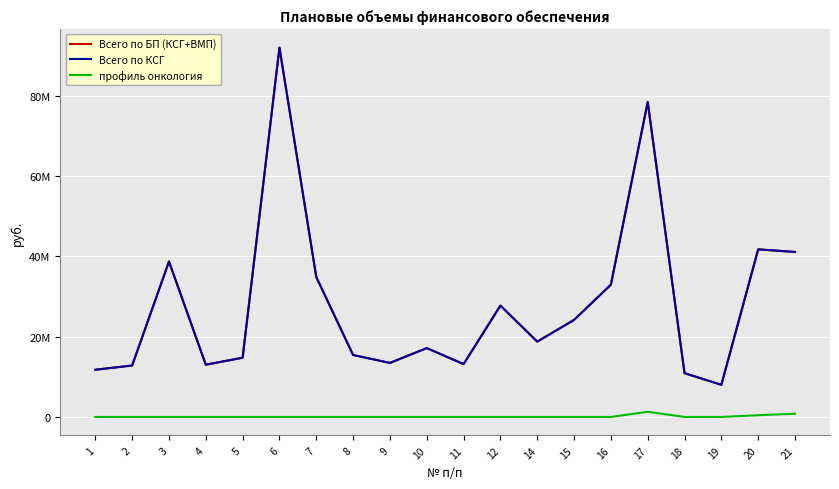

Does the chart have visible grid lines?

Yes